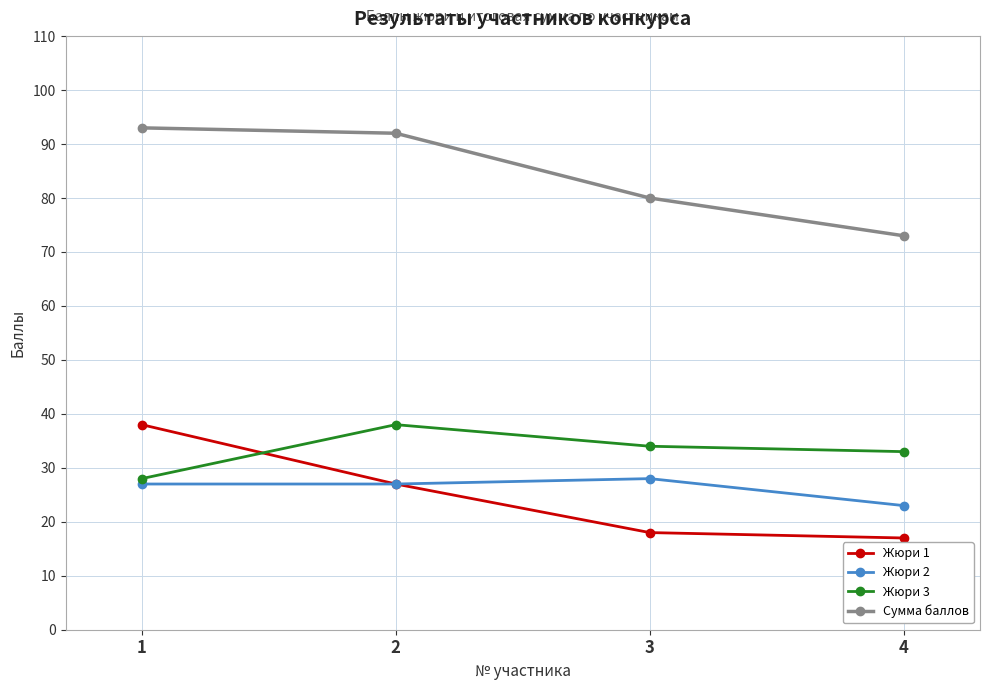

How many values in the Жюри 3 series are below 34?

2